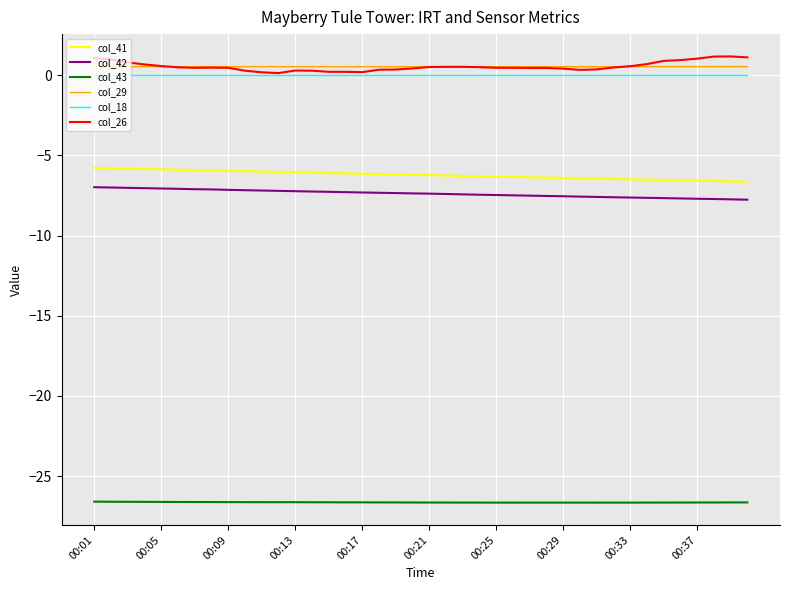

How many lines are shown in the chart?

6